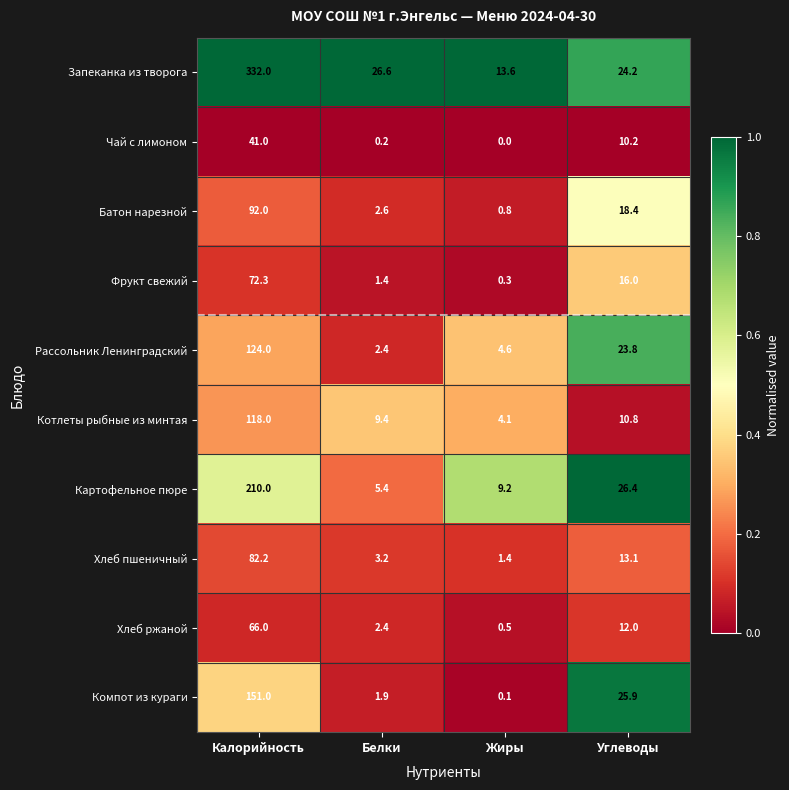

What is the spread (max minus min) of values at Белки?

26.4